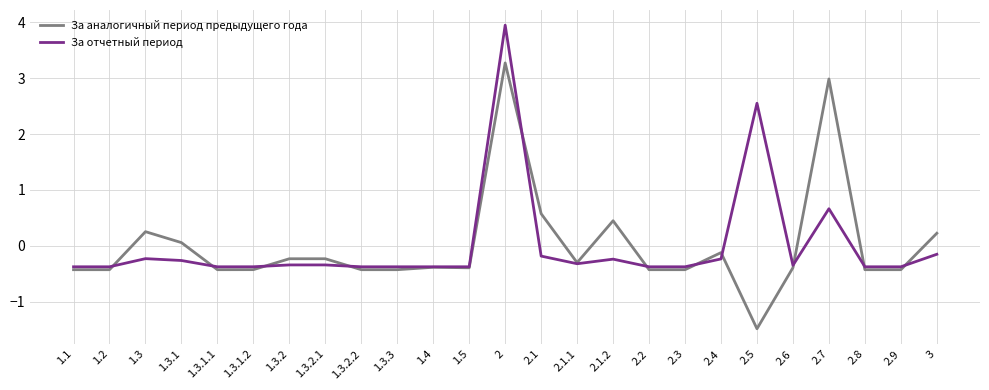

Does the chart display data point markers on the line(s)?

No